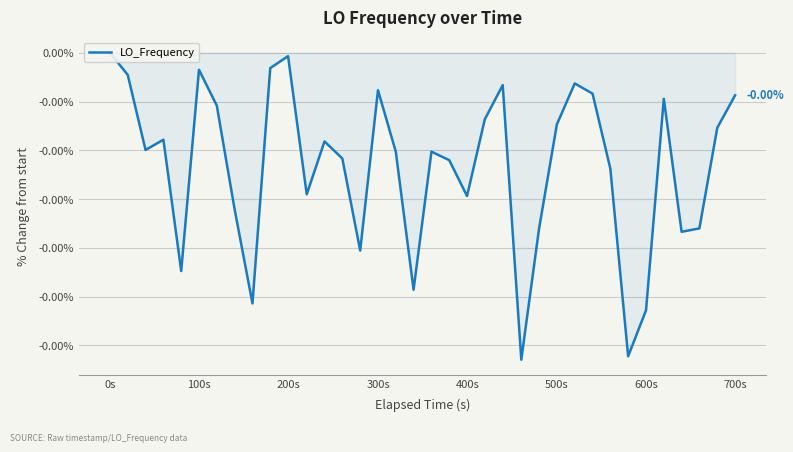

Does the chart display data point markers on the line(s)?

No